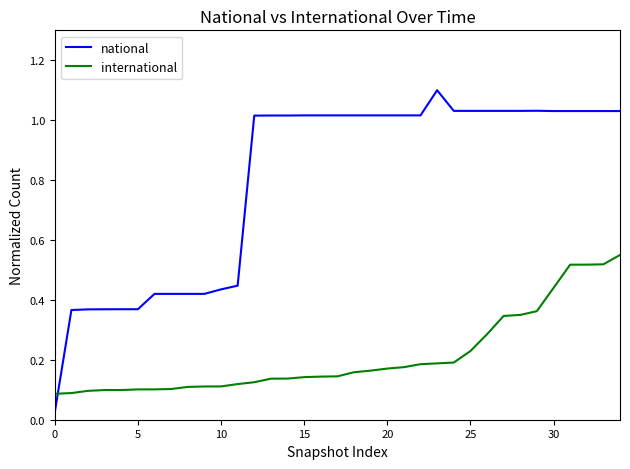

What is the highest value of the national series?

1.1